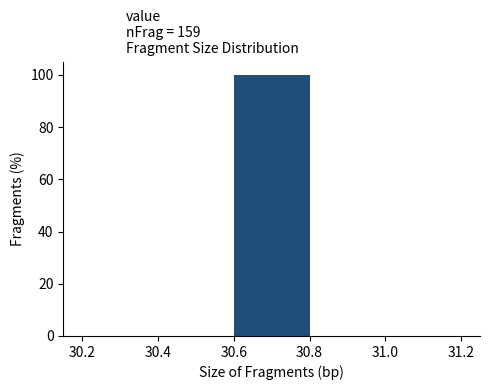

Over which range of the x-axis is the bar tallest?

30.6 to 30.8